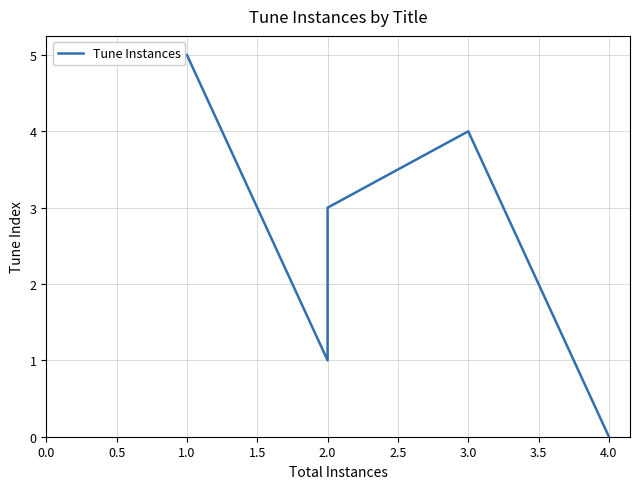

Count the number of values greater than 3.

2